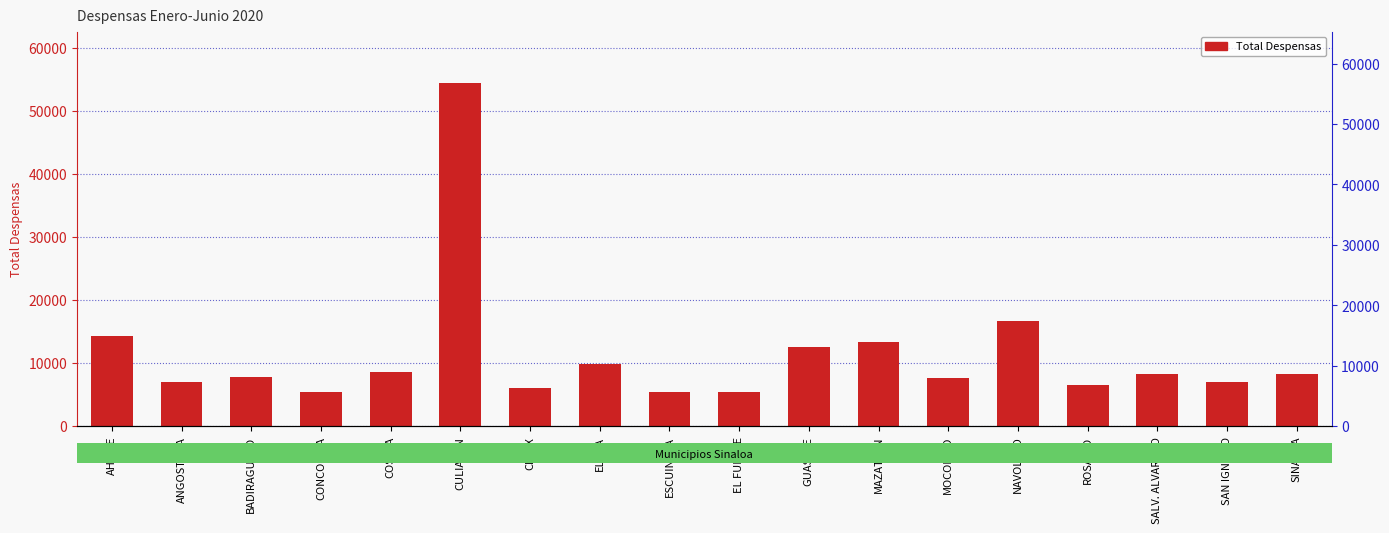

How many data points are less than 8338?

9